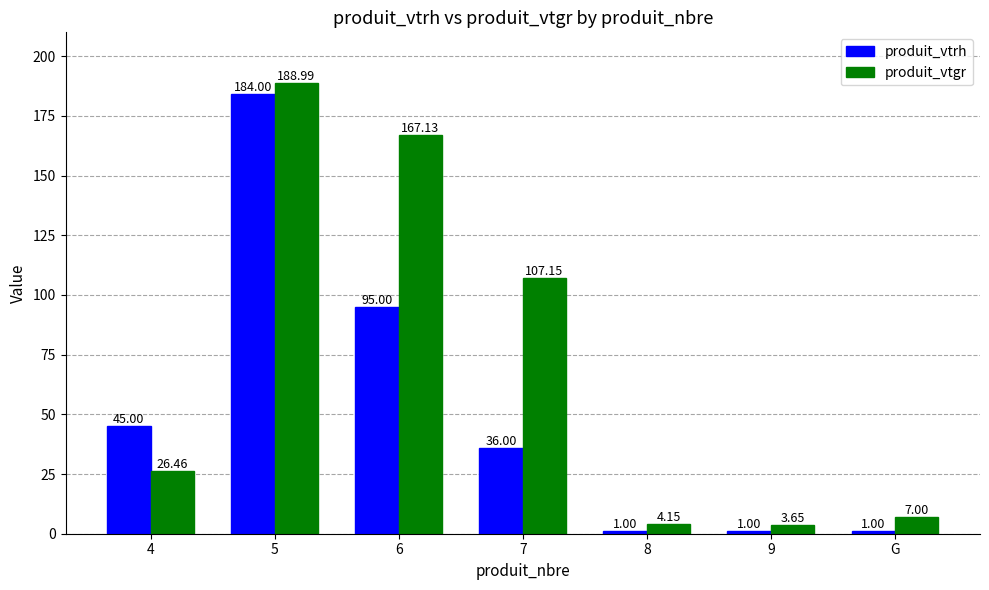

Which series has the largest range (max minus min)?

produit_vtgr